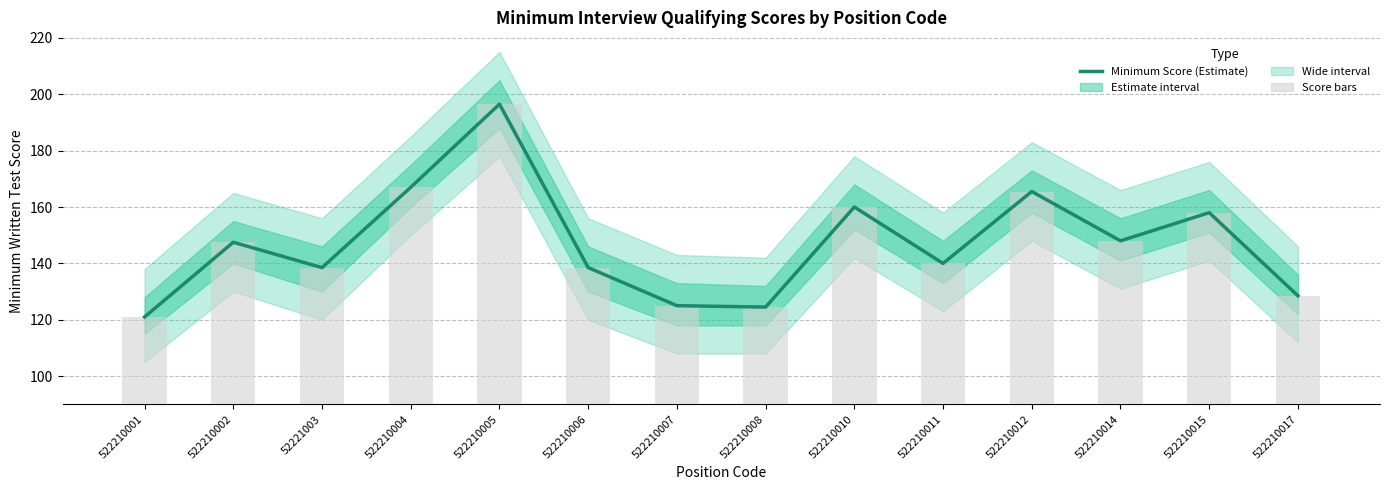

What is the minimum value for Minimum Score (Estimate)?

121.0